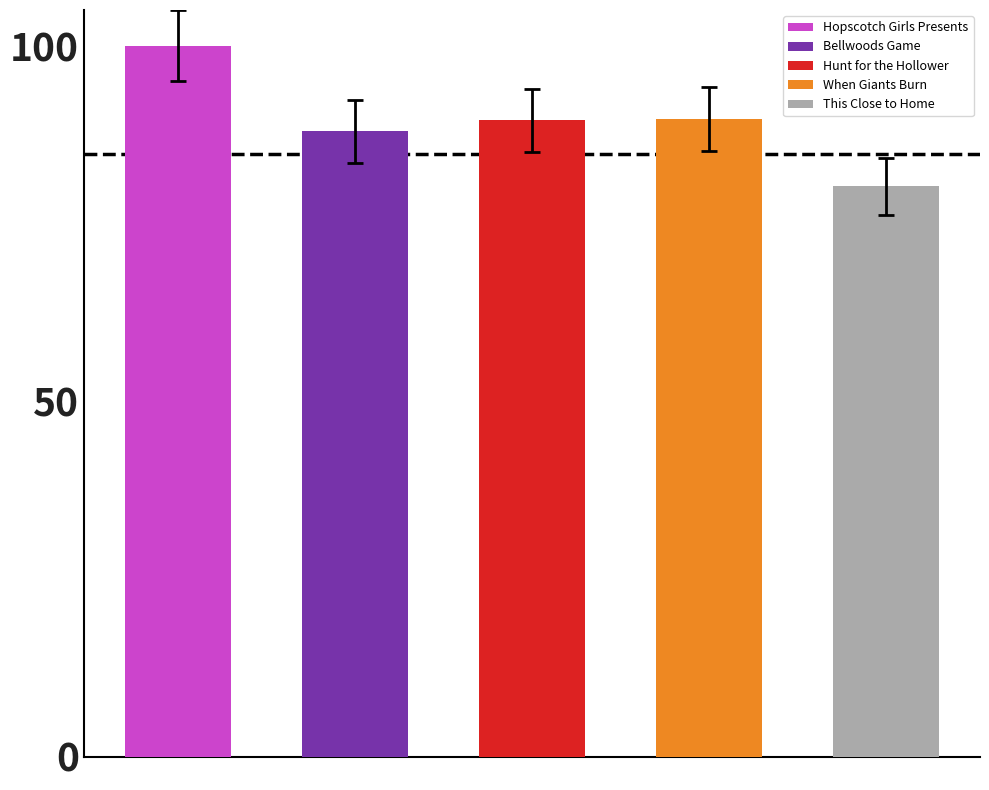

What is the difference between the maximum and minimum values?

19.8